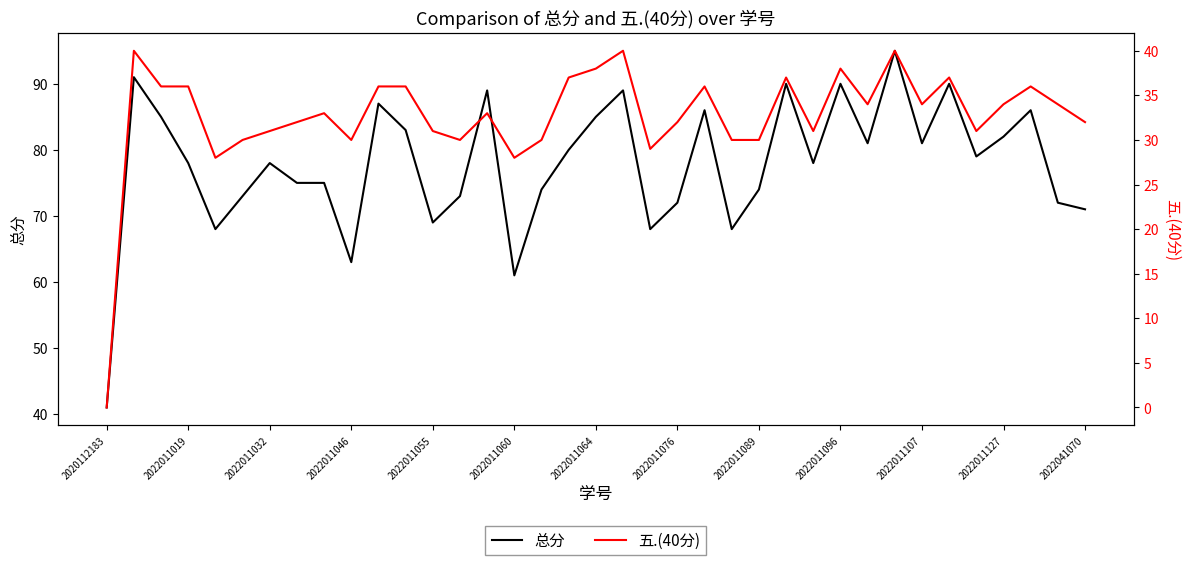

True or false: 总分 has a value of 27 at 2020112183.

False